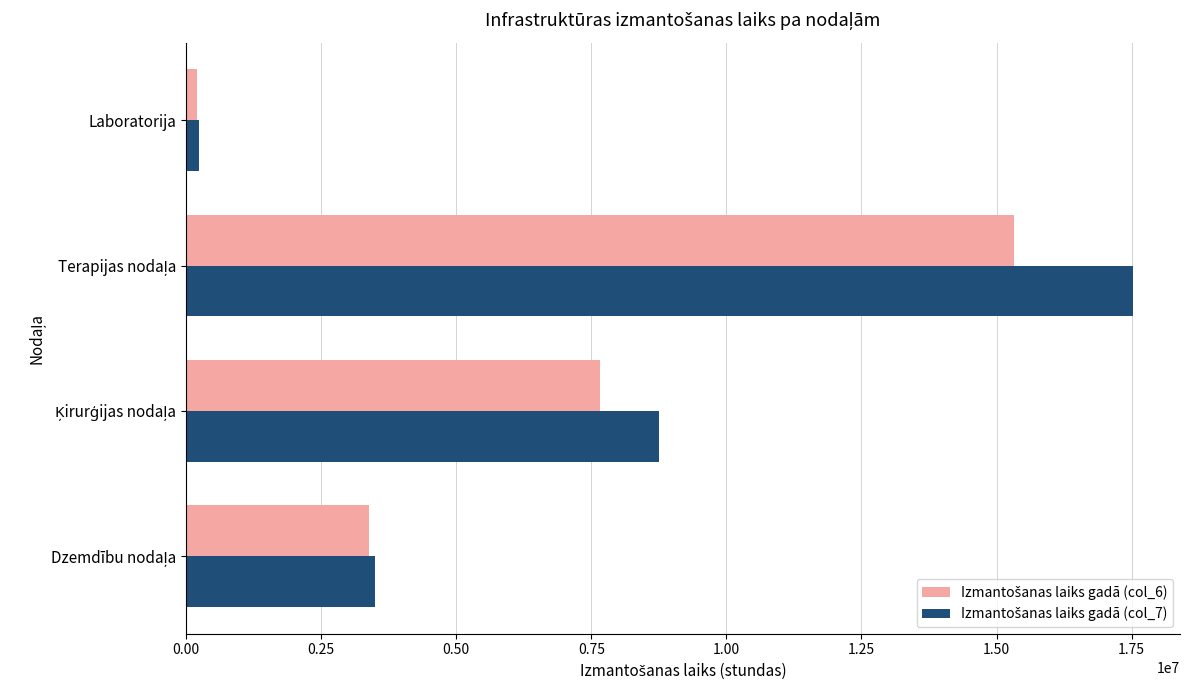

Which category has the lowest value across all series?

Laboratorija